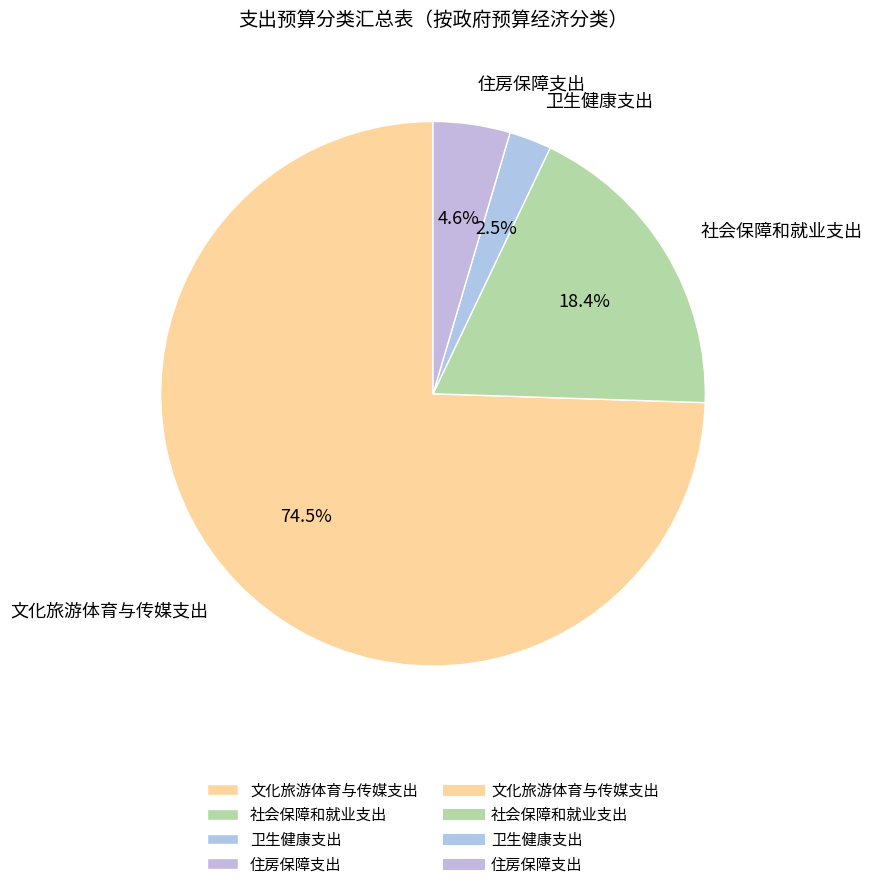

Which category has the biggest portion of the pie?

文化旅游体育与传媒支出